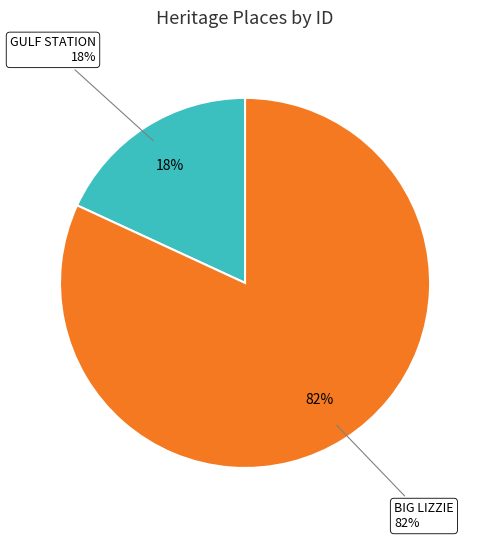

Do BIG LIZZIE and GULF STATION together represent more than half of the pie?

Yes